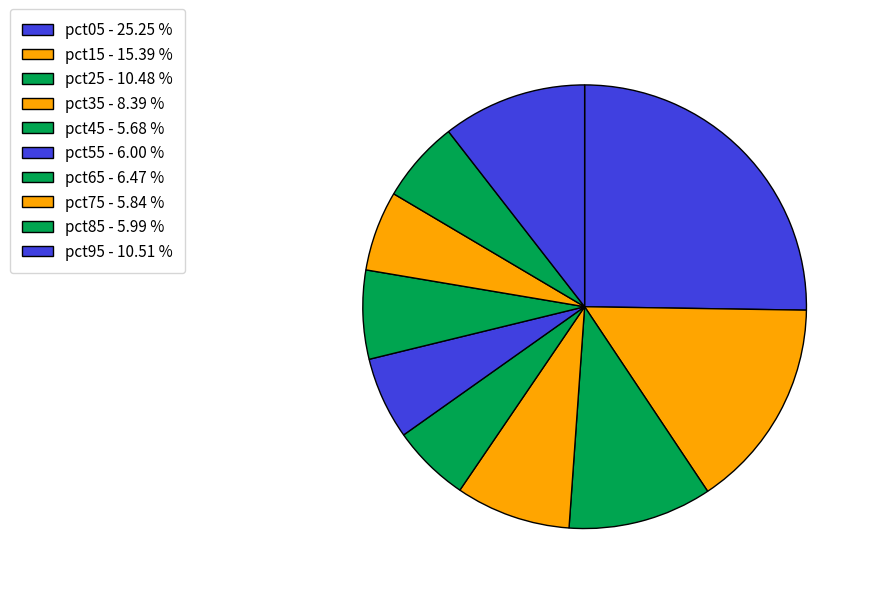

Does pct15 account for over 50% of the chart?

No